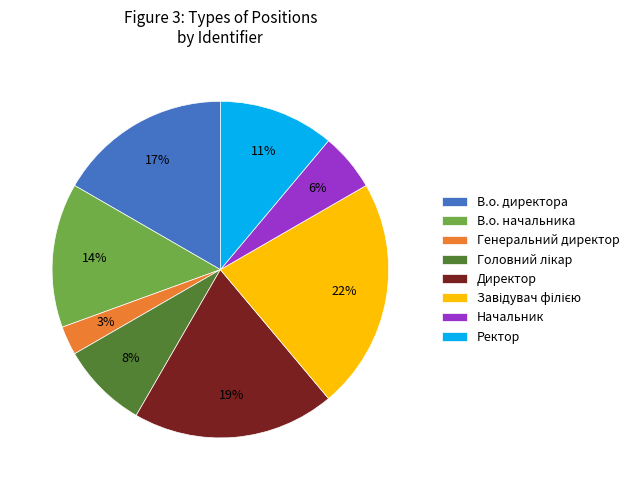

Combined, do Генеральний директор and В.о. директора account for over 50%?

No